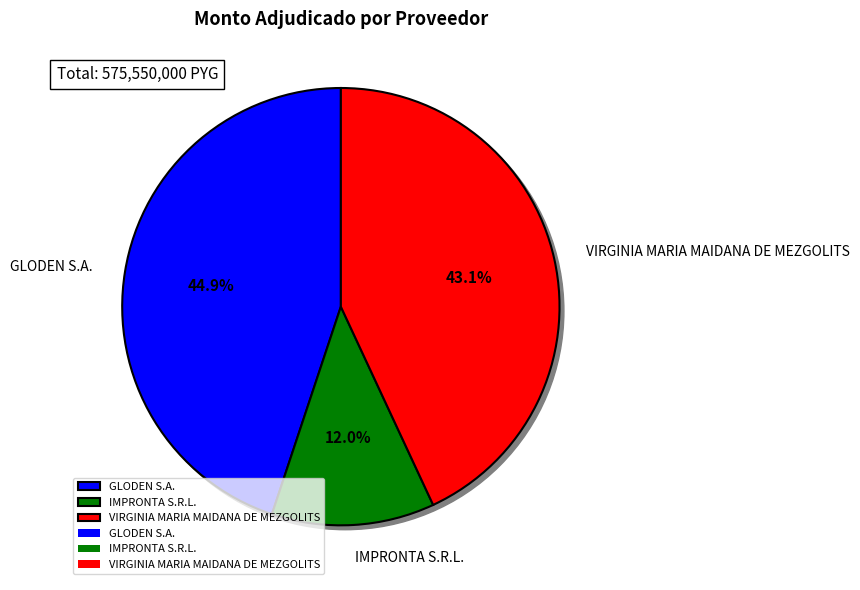

How many slices are in this pie chart?

3